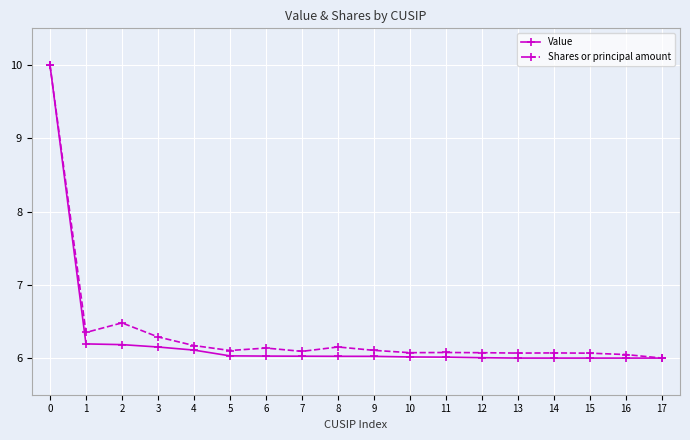

Which series has the largest total across all categories?

Shares or principal amount